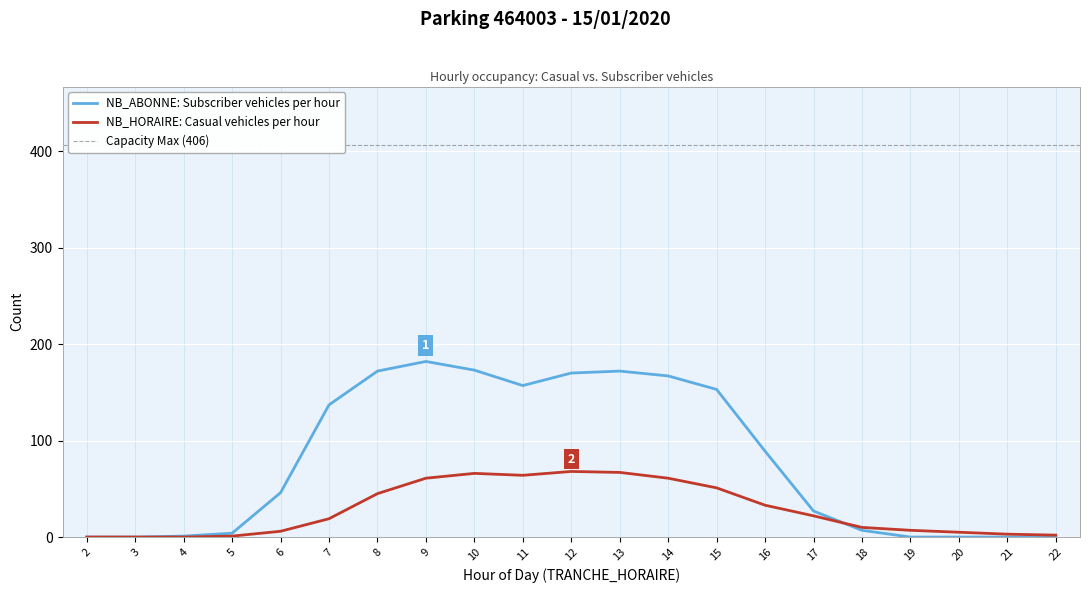

How many series are shown in this chart?

2